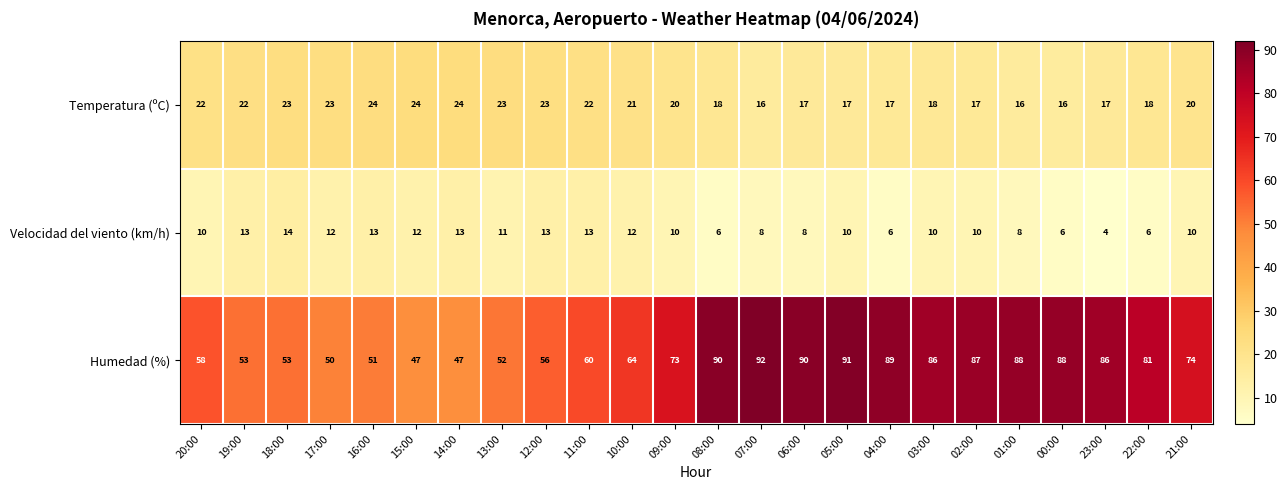

Where does the Humedad (%) series first go above 74?

08:00